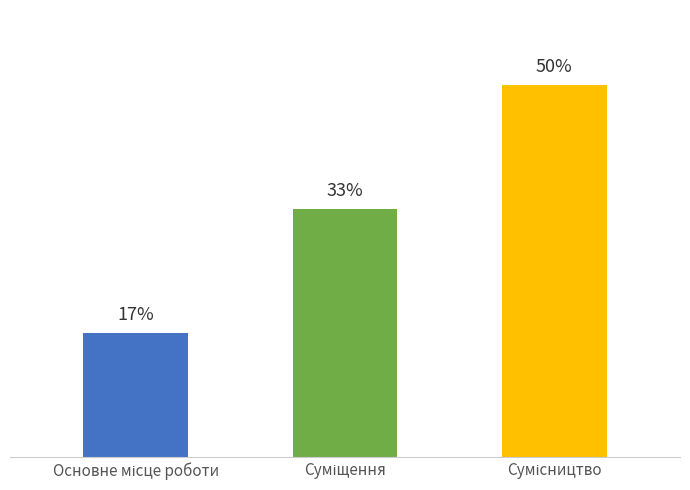

How many values are below 33?

1